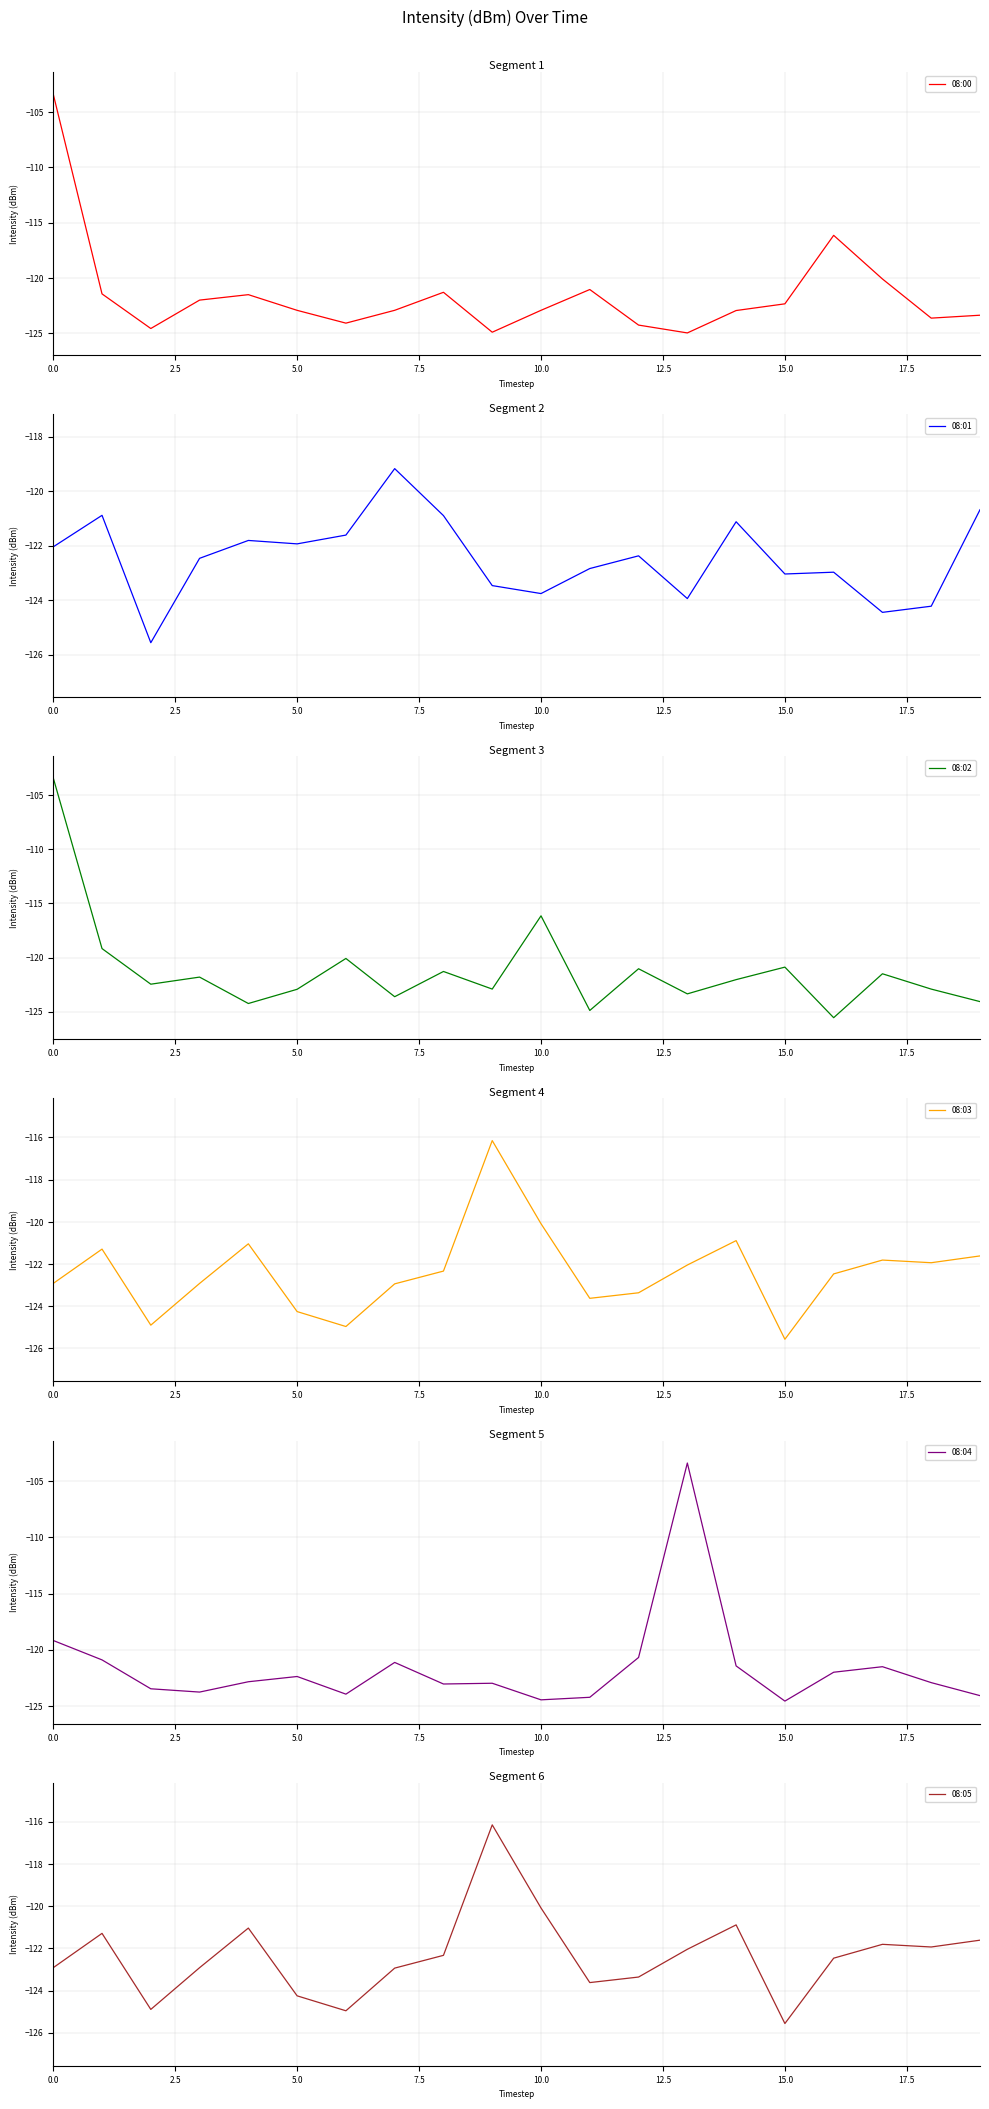

How many intersections are there between 08:01 and 08:00?

7